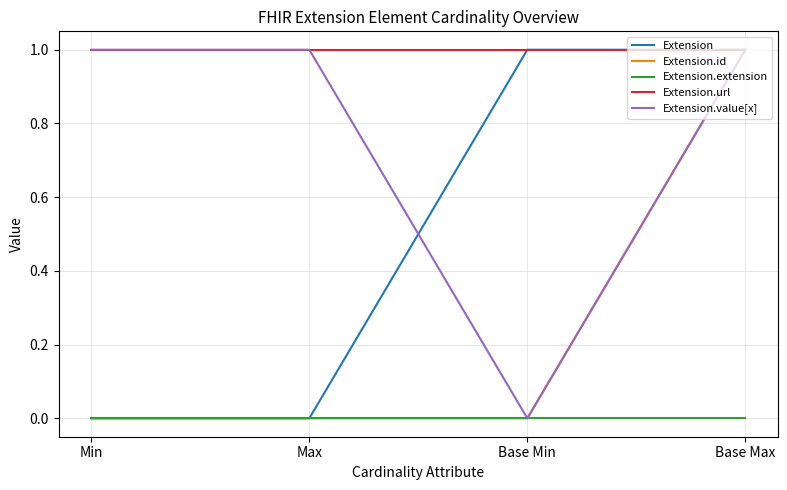

What is the greatest value displayed?

1